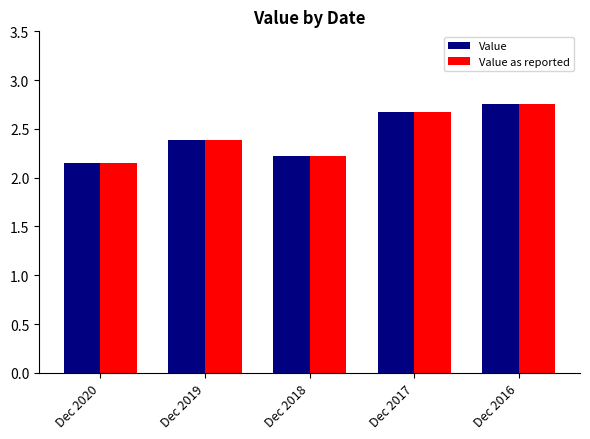

Rank the categories by Value as reported value from lowest to highest.

Dec 2020, Dec 2018, Dec 2019, Dec 2017, Dec 2016